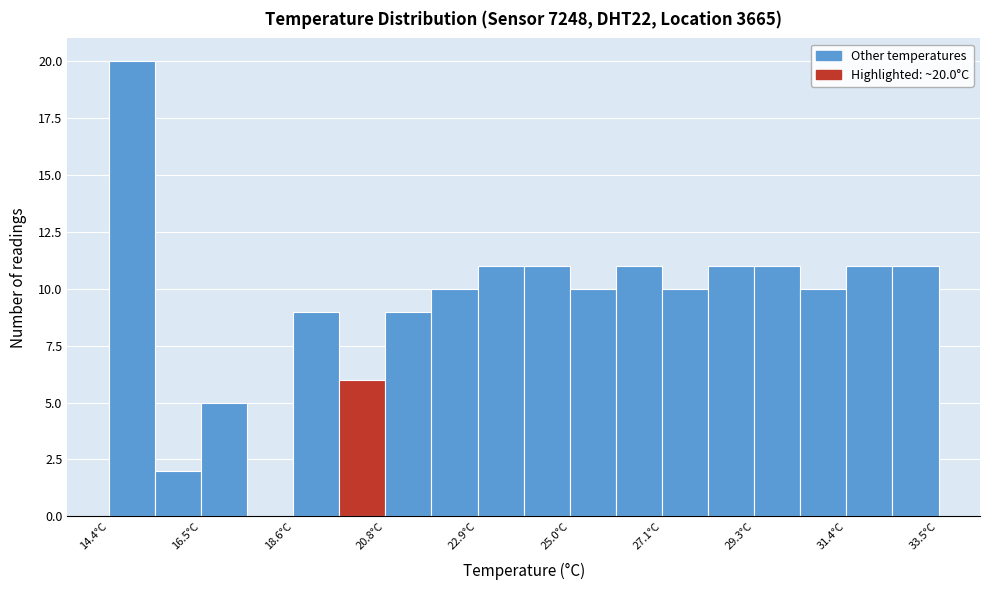

Read against the x-axis, roughly where is the centre of the tallest bar?

15.0